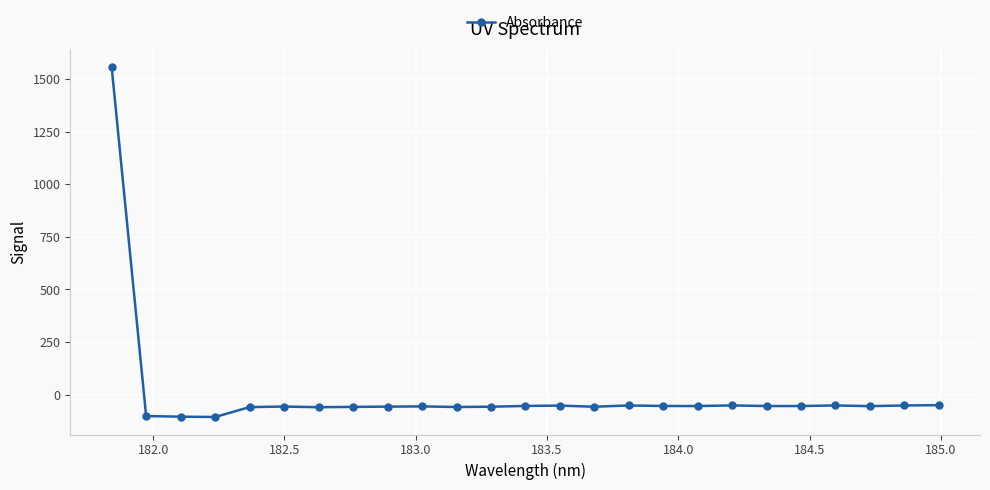

What is the smallest value displayed?

-105.9